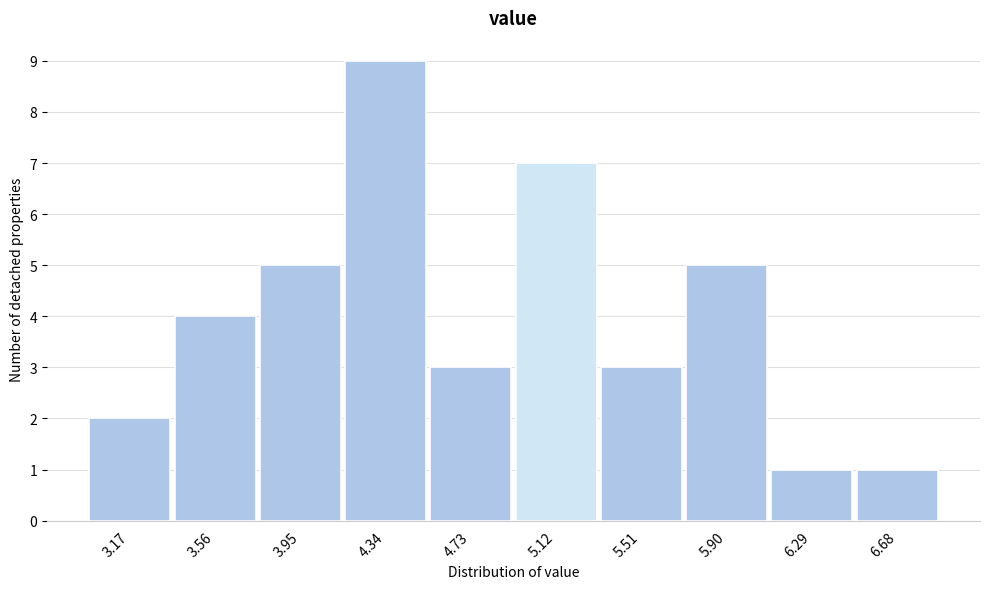

Reading left to right, transcribe all the data shown in this chart.

2	4	5	9	3	7	3	5	1	1